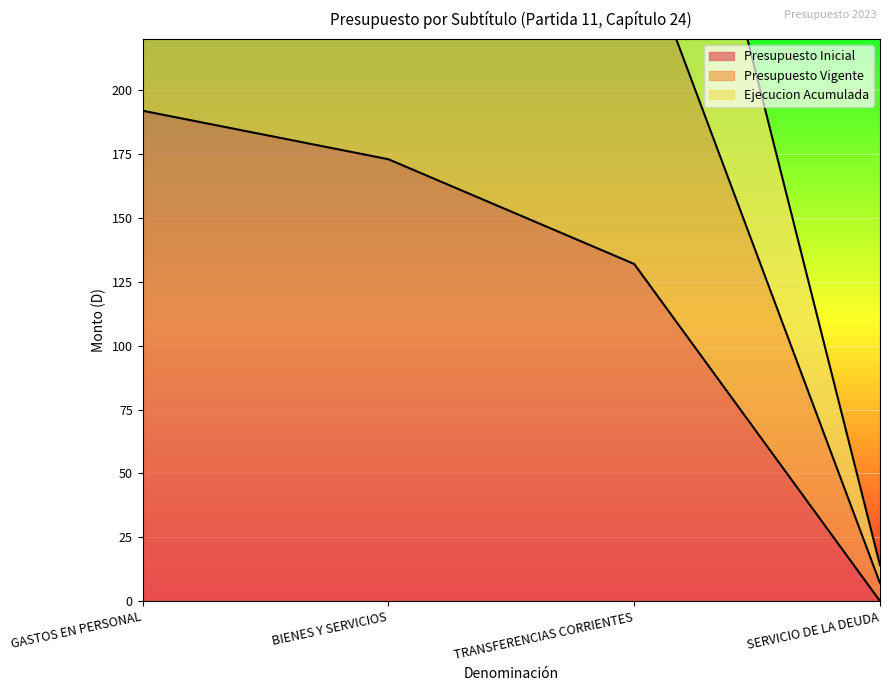

Is the value of Presupuesto Inicial at BIENES Y SERVICIOS greater than the value of Presupuesto Vigente at SERVICIO DE LA DEUDA?

Yes